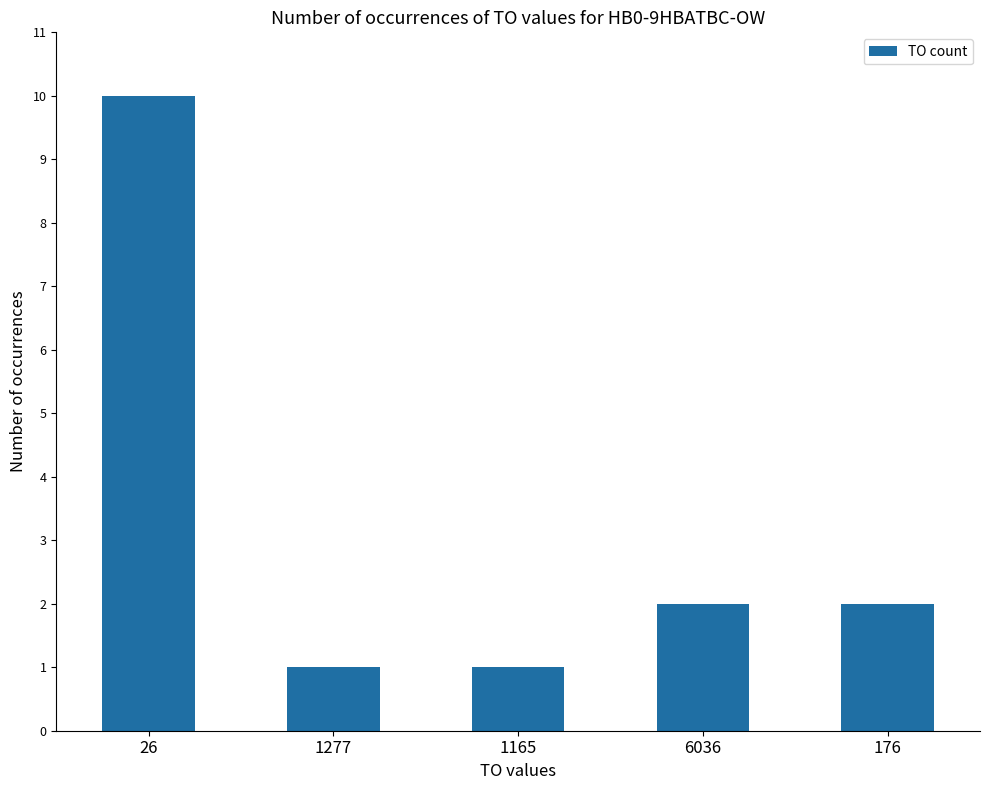

Reading left to right, transcribe all the data shown in this chart.

10	1	1	2	2